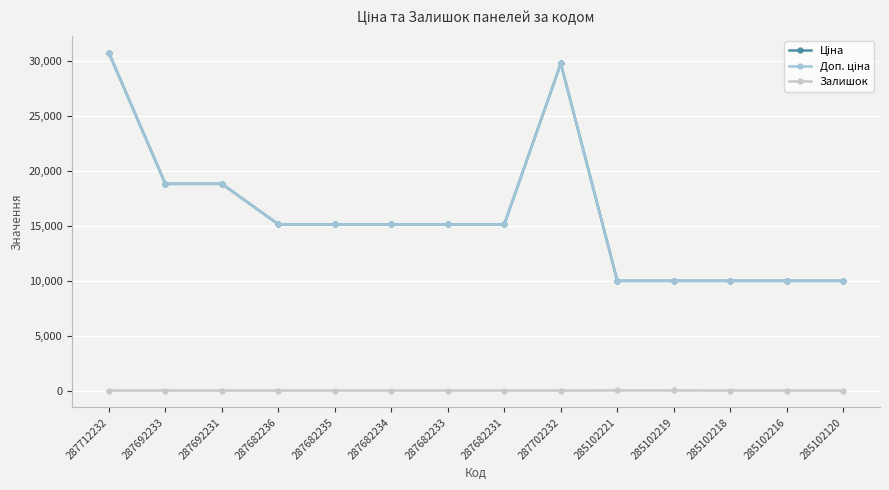

Does the chart have visible grid lines?

Yes